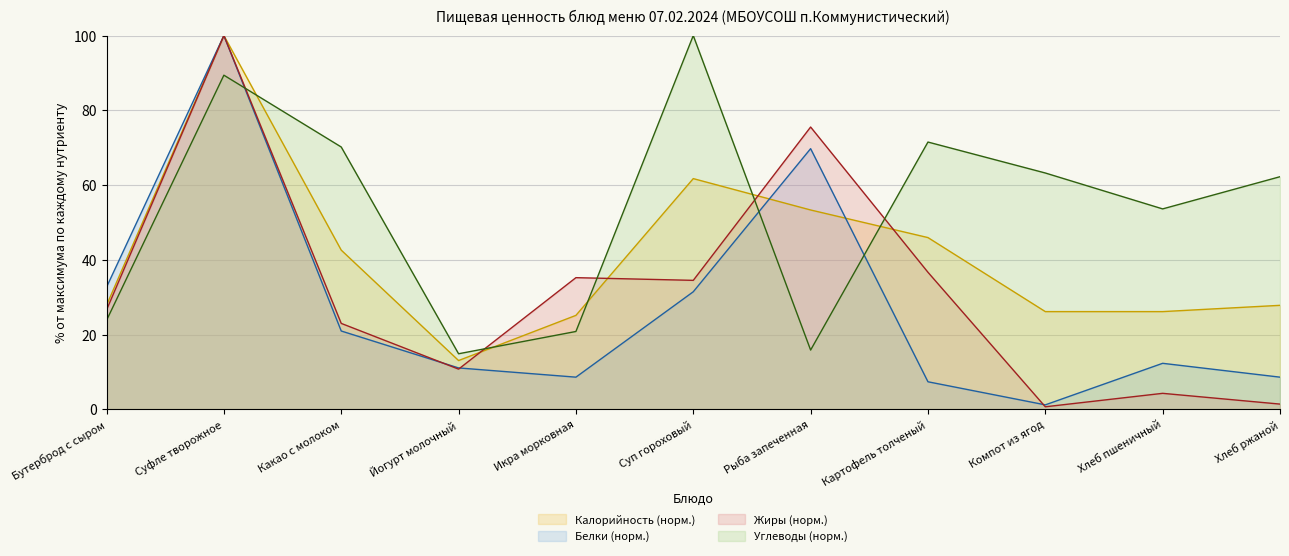

Reading left to right, transcribe all the data shown in this chart.

Калорийность: Бутерброд с сыром=27.9	Суфле творожное=100.0	Какао с молоком=42.6	Йогурт молочный=13.1	Икра морковная=25.2	Суп гороховый=61.7	Рыба запеченная=53.4	Картофель толченый=46.0	Компот из ягод=26.2	Хлеб пшеничный=26.2	Хлеб ржаной=27.9
Белки: Бутерброд с сыром=32.7	Суфле творожное=100.0	Какао с молоком=21.0	Йогурт молочный=11.1	Икра морковная=8.6	Суп гороховый=31.5	Рыба запеченная=69.8	Картофель толченый=7.4	Компот из ягод=1.2	Хлеб пшеничный=12.3	Хлеб ржаной=8.6
Жиры: Бутерброд с сыром=26.6	Суфле творожное=100.0	Какао с молоком=23.0	Йогурт молочный=10.8	Икра морковная=35.3	Суп гороховый=34.5	Рыба запеченная=75.5	Картофель толченый=36.7	Компот из ягод=0.7	Хлеб пшеничный=4.3	Хлеб ржаной=1.4
Углеводы: Бутерброд с сыром=23.8	Суфле творожное=89.4	Какао с молоком=70.2	Йогурт молочный=14.9	Икра морковная=20.9	Суп гороховый=100.0	Рыба запеченная=15.9	Картофель толченый=71.5	Компот из ягод=63.2	Хлеб пшеничный=53.6	Хлеб ржаной=62.3